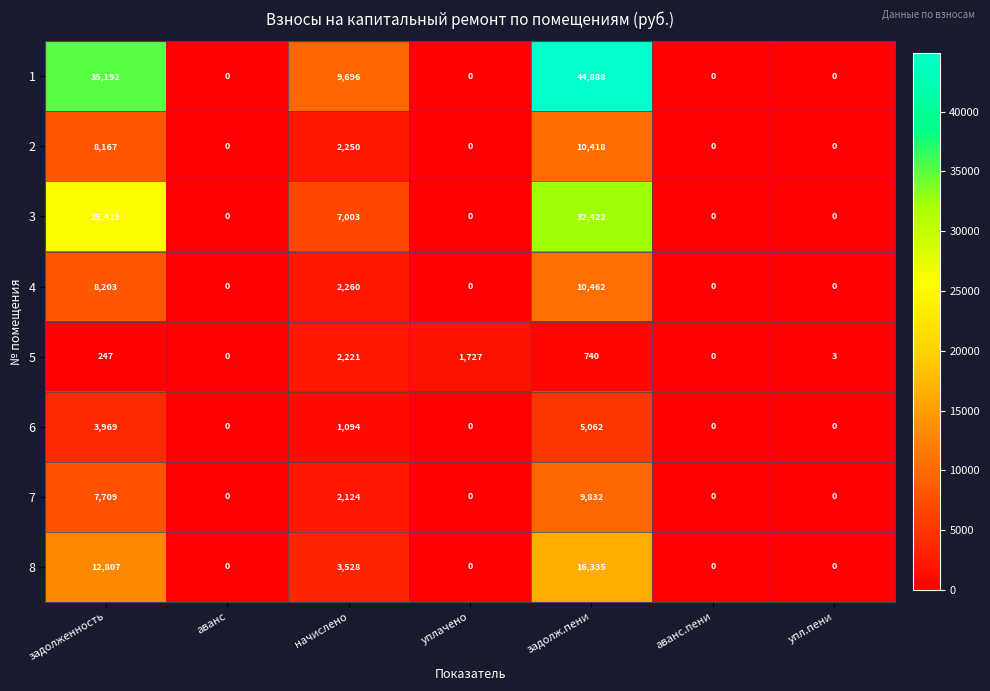

What is the difference between the 8 values at упл.пени and задолж.пени?

16335